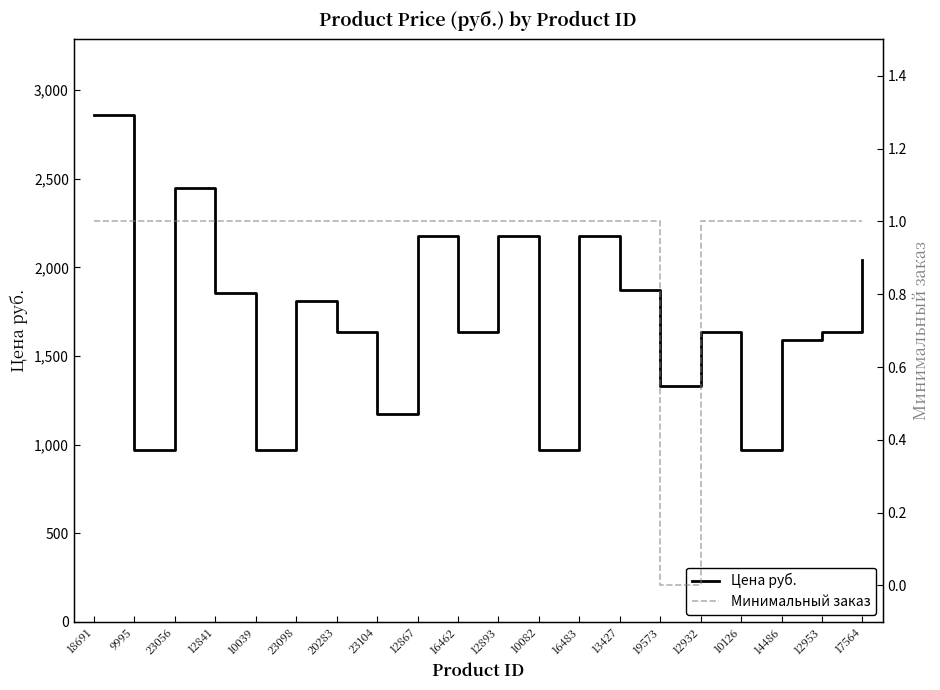

The value of Минимальный заказ at 10082 is 0.5. True or false?

False